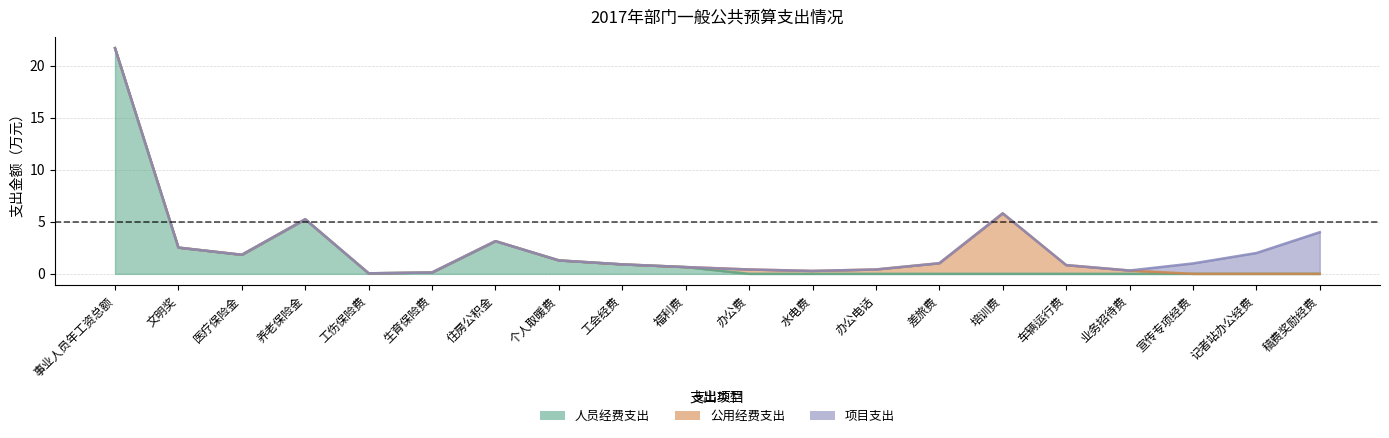

In 公用经费支出, how many points are lower than both neighbors (excluding endpoints)?

1